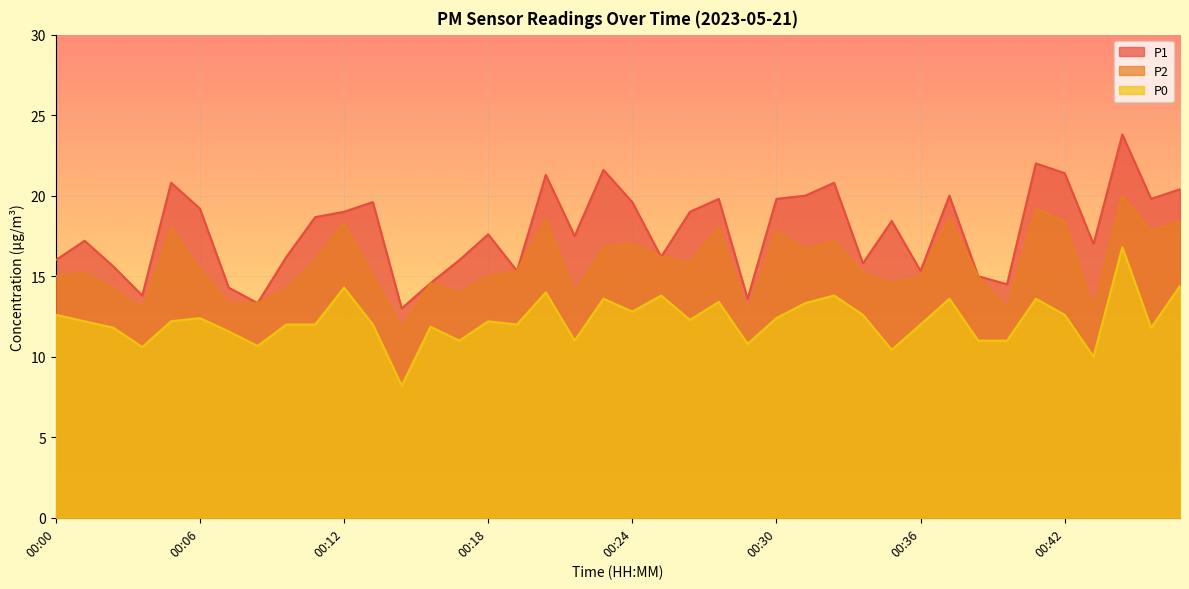

Which category has the highest value across all series?

00:44